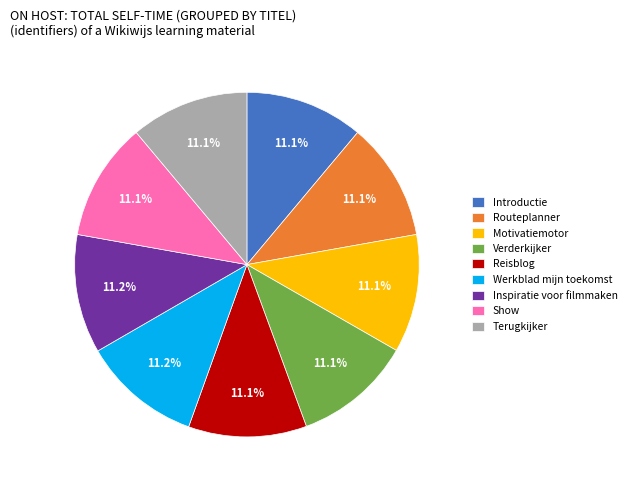

To the nearest percent, what is the combined percentage of Motivatiemotor and Werkblad mijn toekomst?

22%